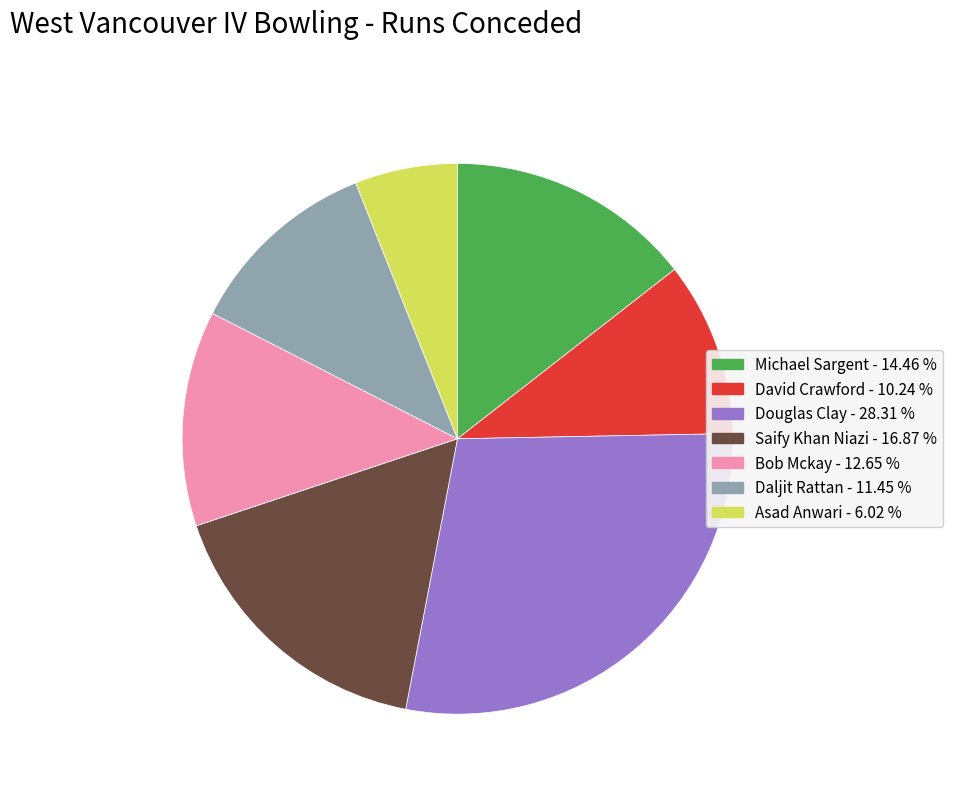

How many segments does this pie chart have?

7